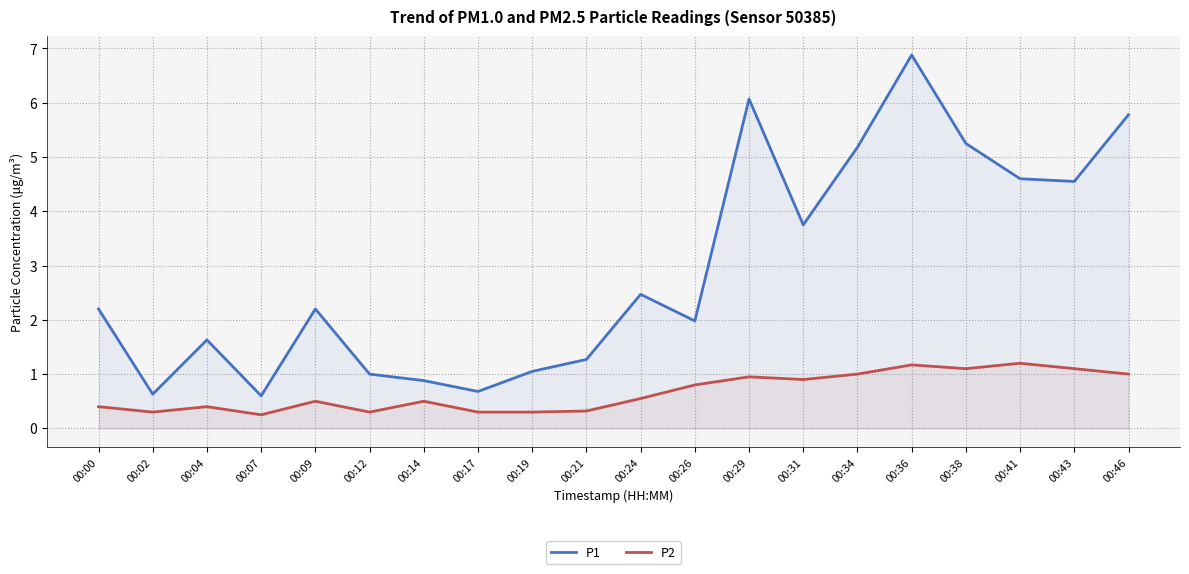

At 00:09, list the series in order from largest to smallest.

P1, P2